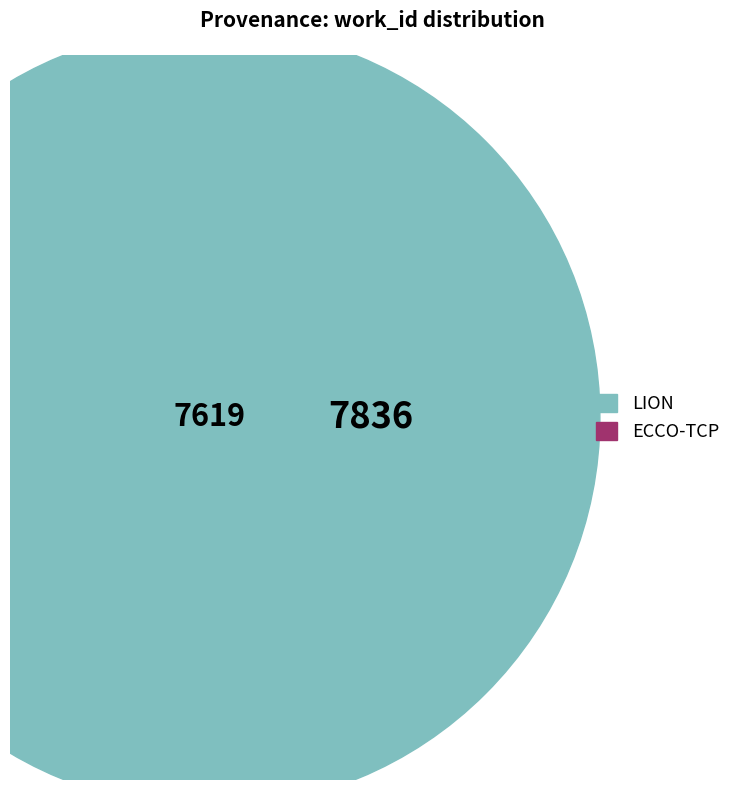

How many segments does this pie chart have?

2